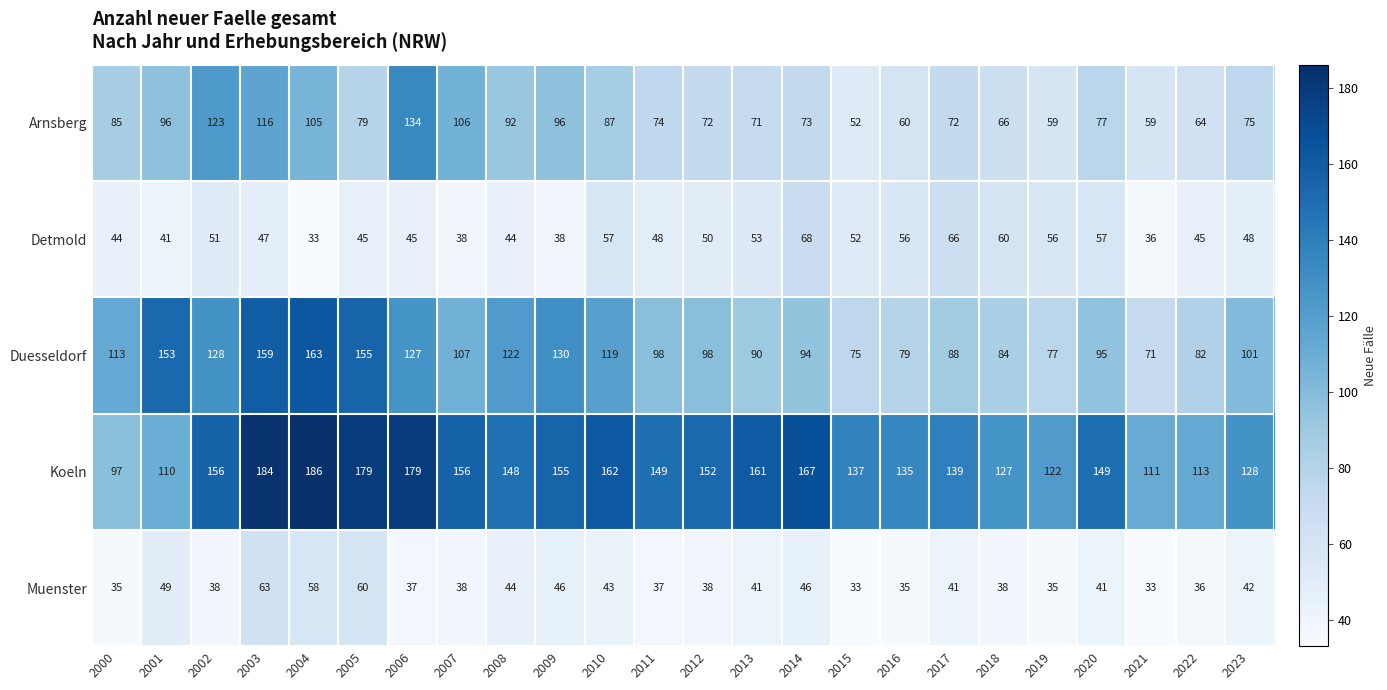

At how many categories does at least one series exceed 160?

7